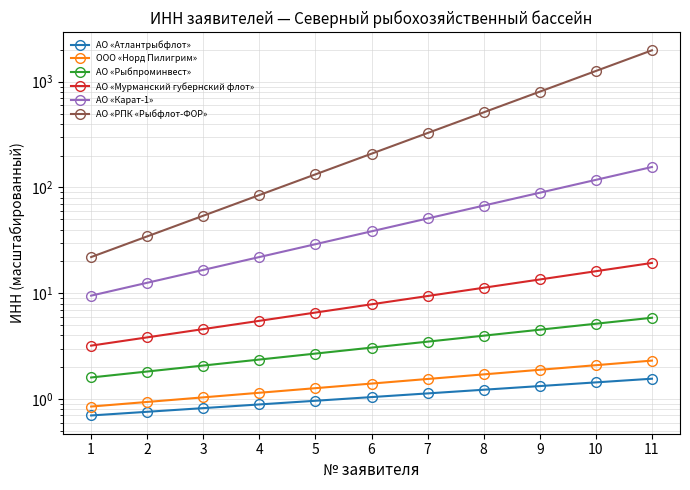

At 1, list the series in order from largest to smallest.

АО «РПК «Рыбфлот-ФОР», АО «Карат-1», АО «Мурманский губернский флот», АО «Рыбпроминвест», ООО «Норд Пилигрим», АО «Атлантрыбфлот»